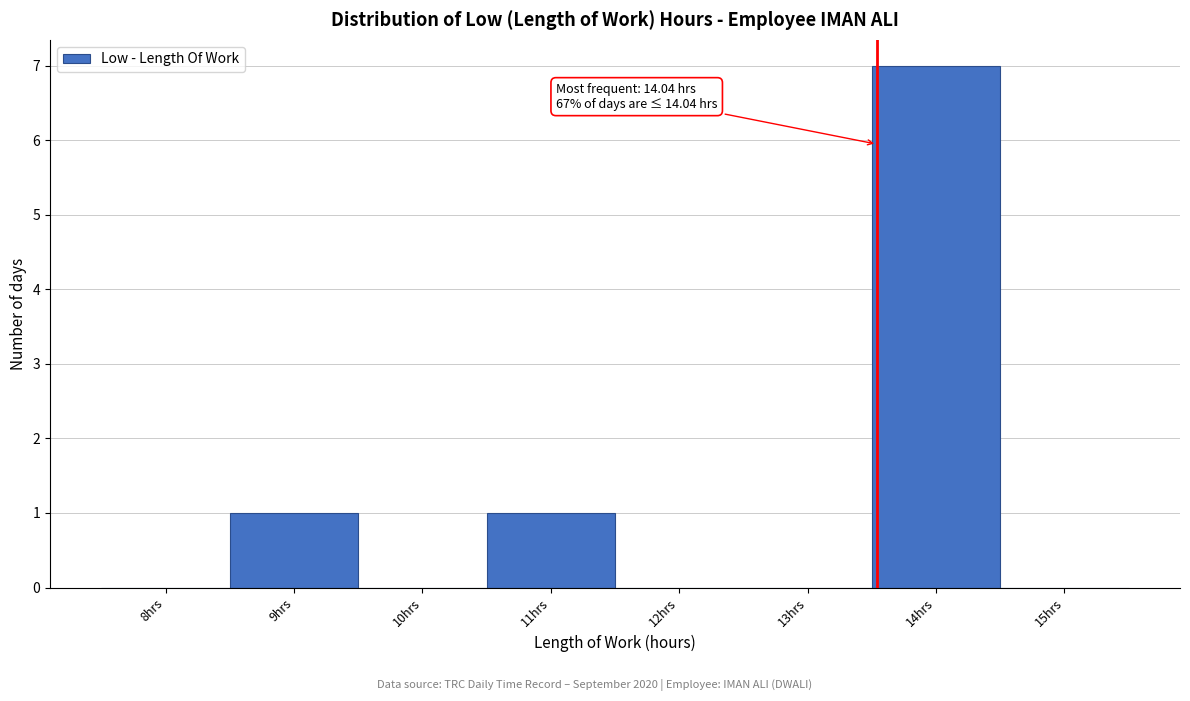

Reading left to right, transcribe all the data shown in this chart.

8hrs=0	9hrs=1	10hrs=0	11hrs=1	12hrs=0	13hrs=0	14hrs=7	15hrs=0